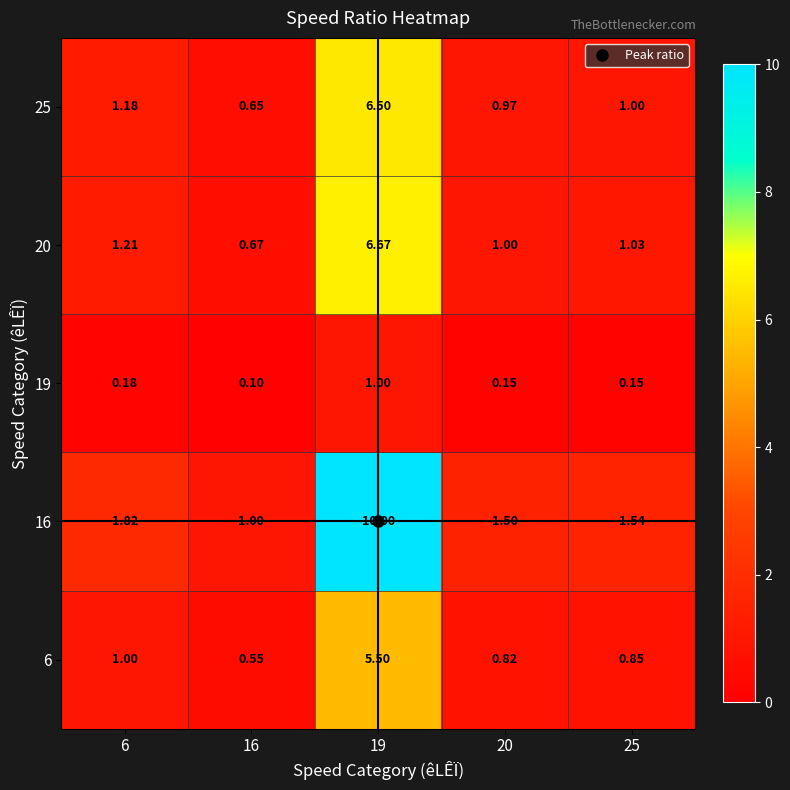

Is the value of 16 at 16 greater than the value of 19 at 6?

Yes